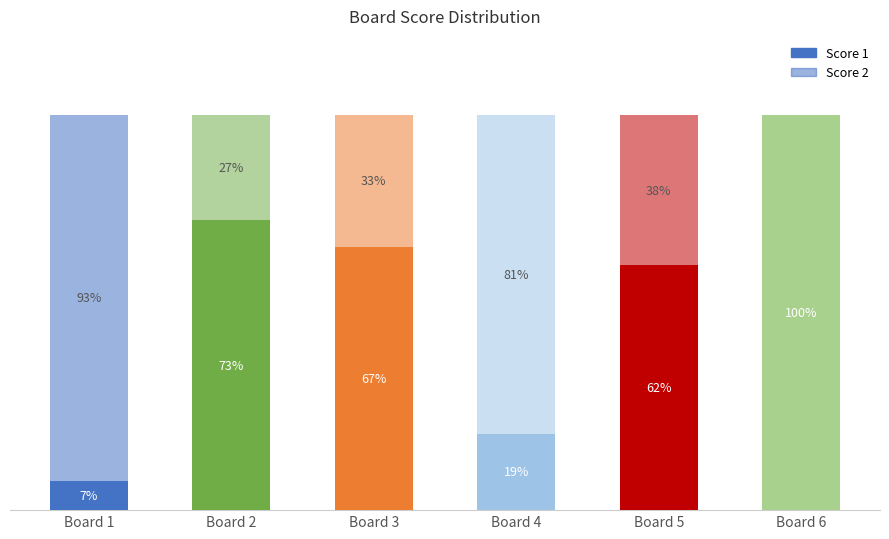

Are the bars horizontal?

No